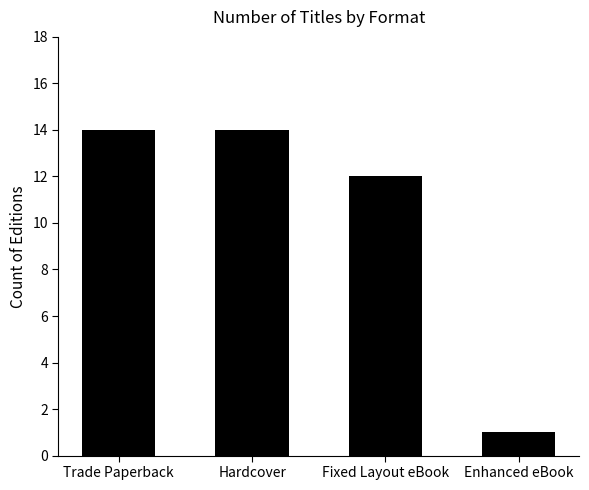

What is the label of the 3rd bar from the left?

Fixed Layout eBook